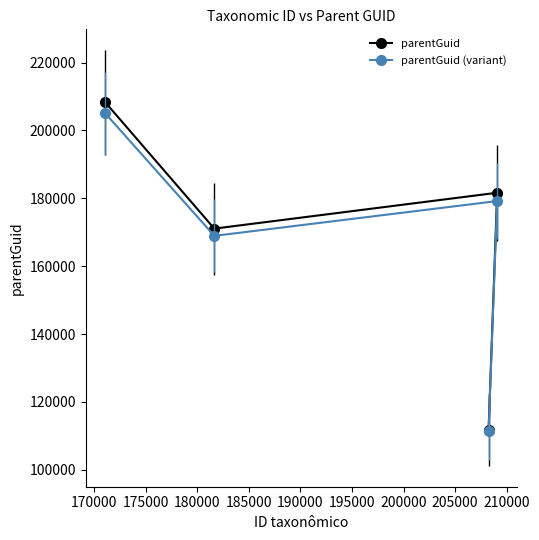

What is the lowest value of the parentGuid (variant) series?

111382.0